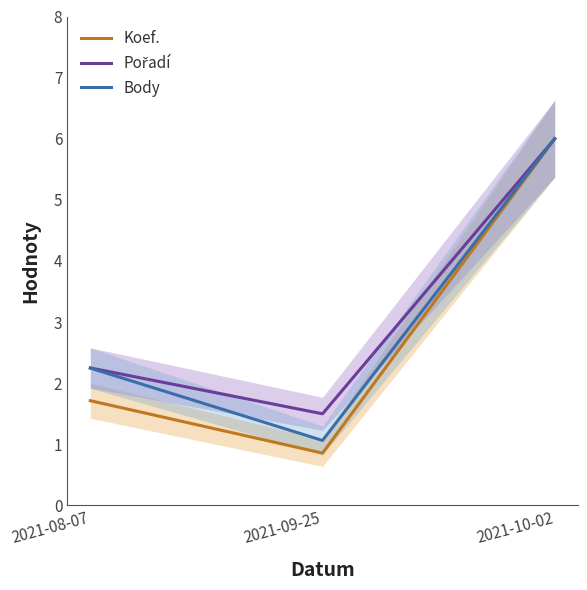

At how many categories does at least one series exceed 4?

1